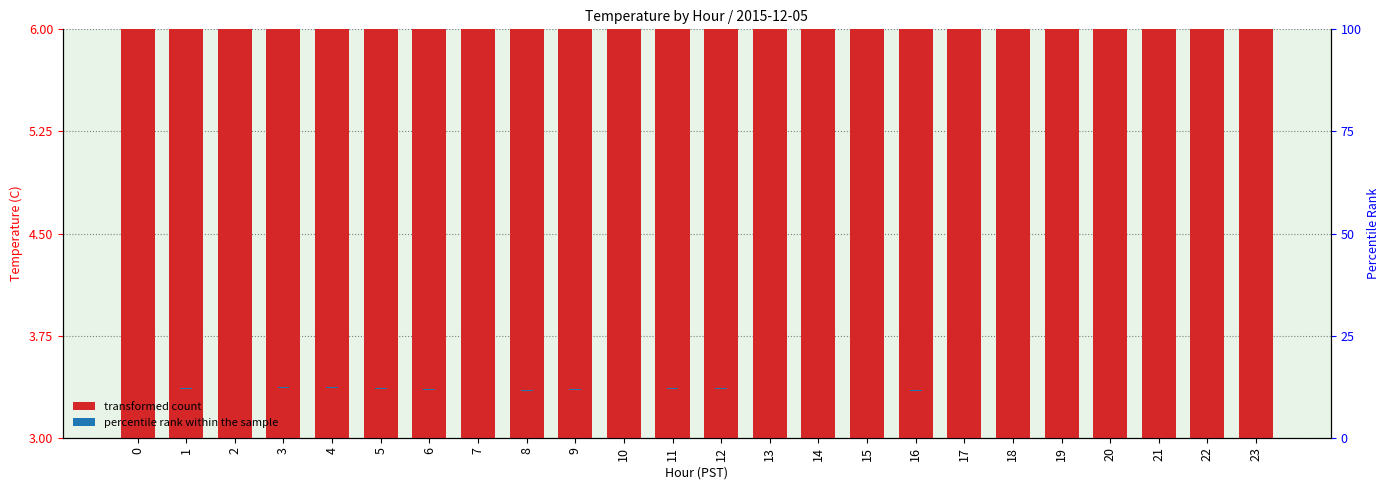

At which label is percentile rank within the sample closest to 0?

23